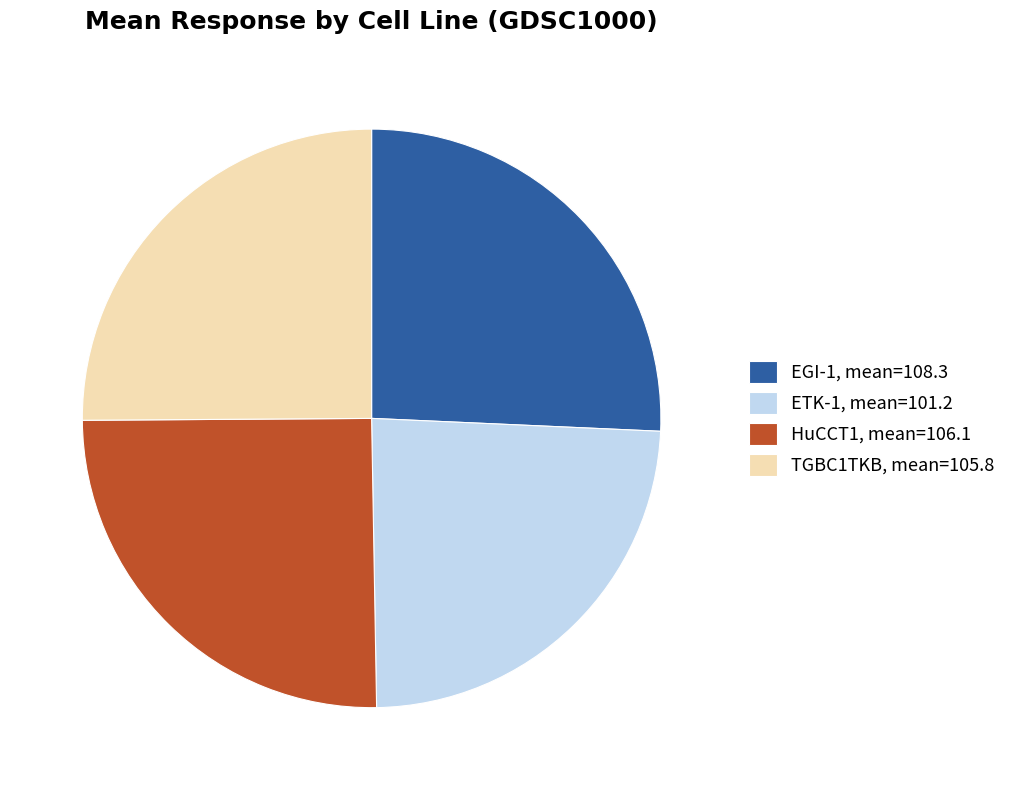

Is EGI-1, mean=108.3 the majority of the pie?

No